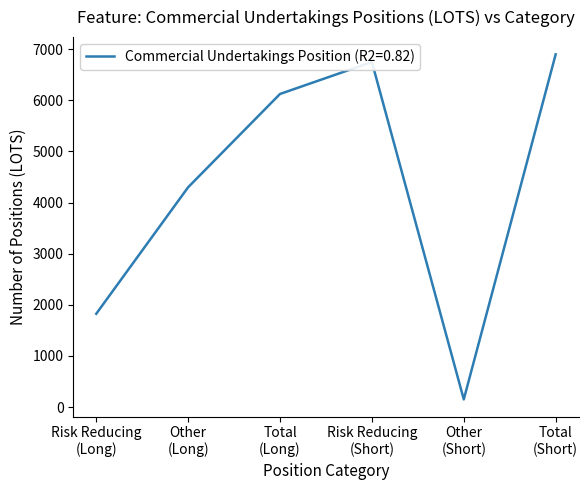

Where is the first local minimum?

Other
(Short)